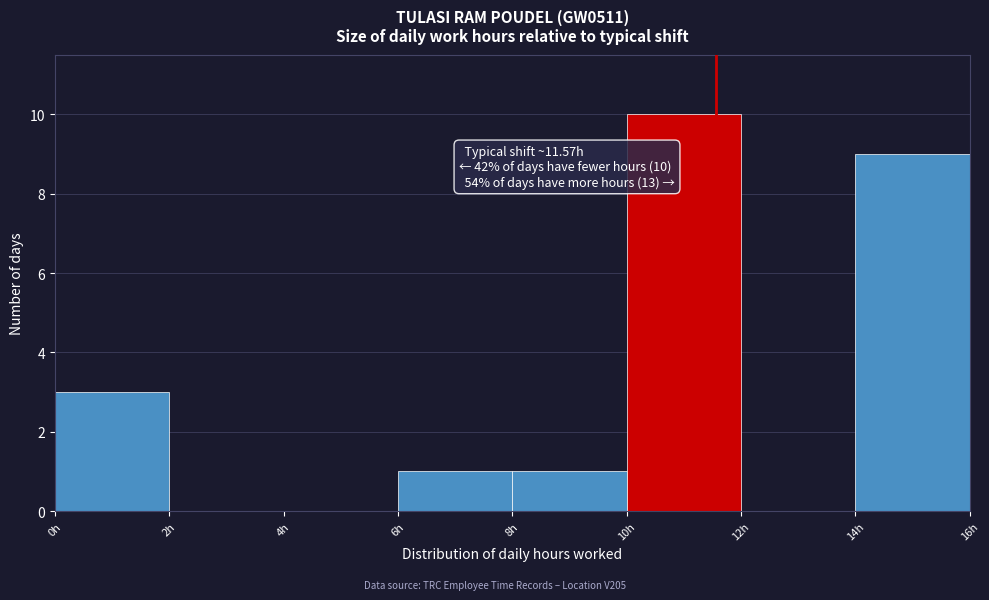

Over which range of the x-axis is the bar tallest?

10 to 12